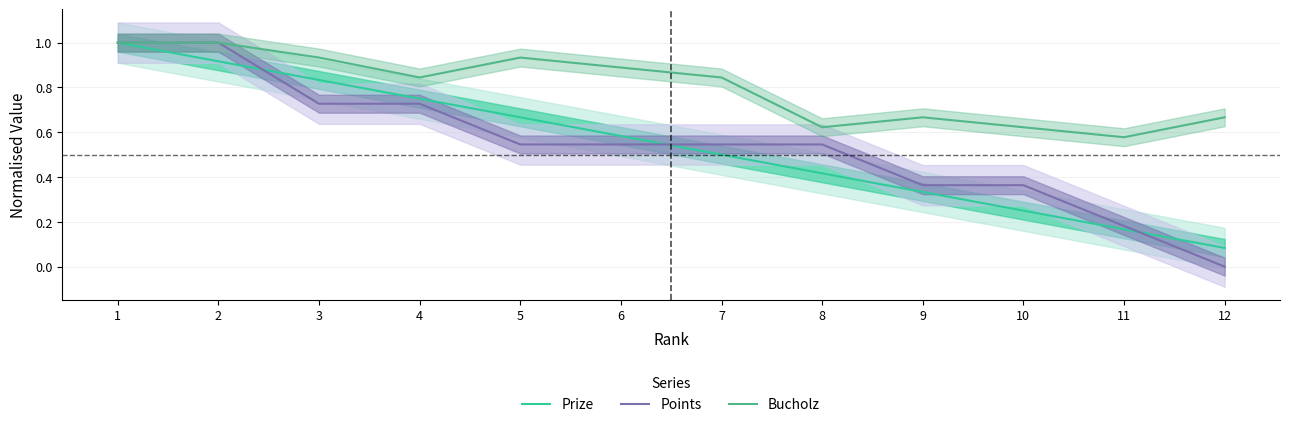

True or false: Bucholz and Points intersect in this chart.

False